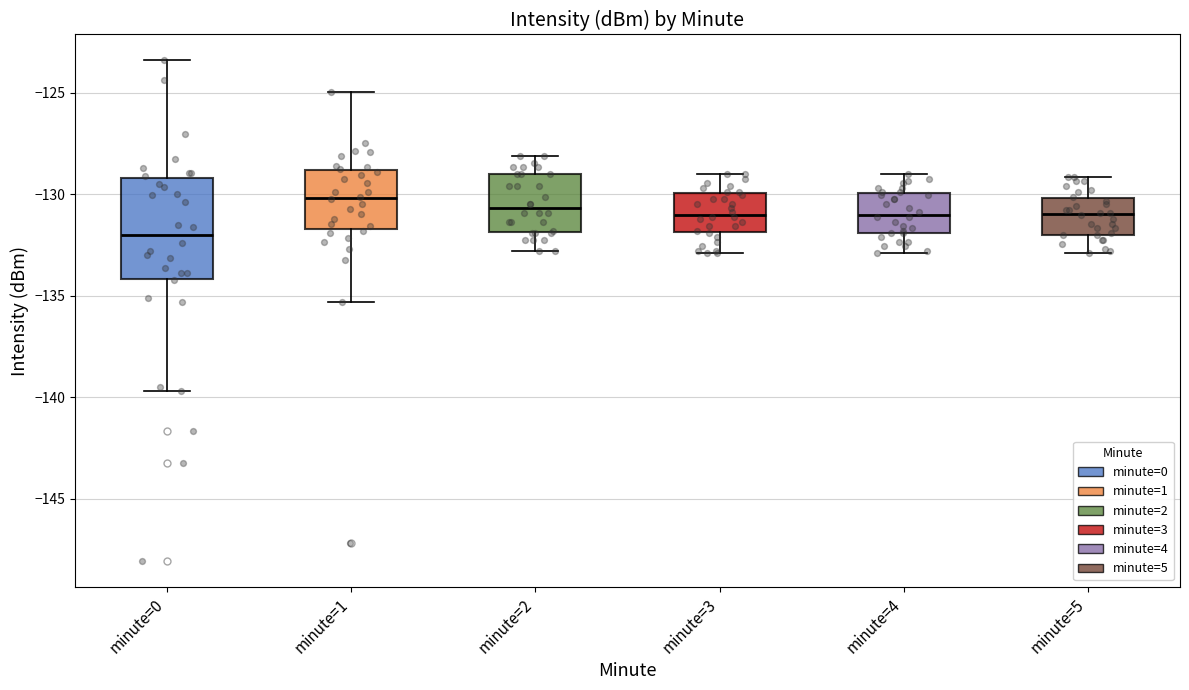

Where does the upper whisker of the box for minute=2 end on the y-axis? The values are not printed on the chart, so give them approximately, as read against the axis.

-128.0